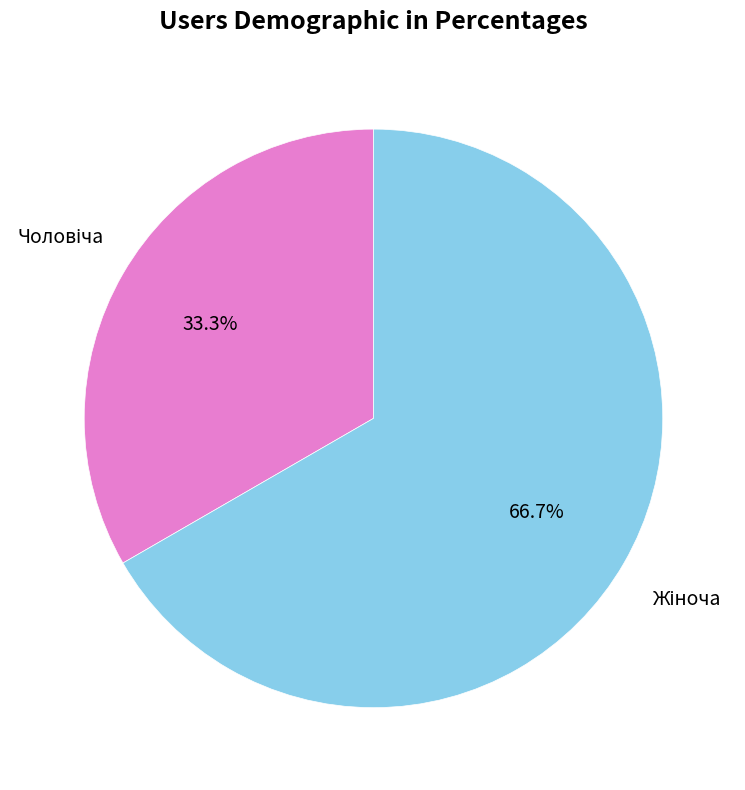

How many slices are in this pie chart?

2